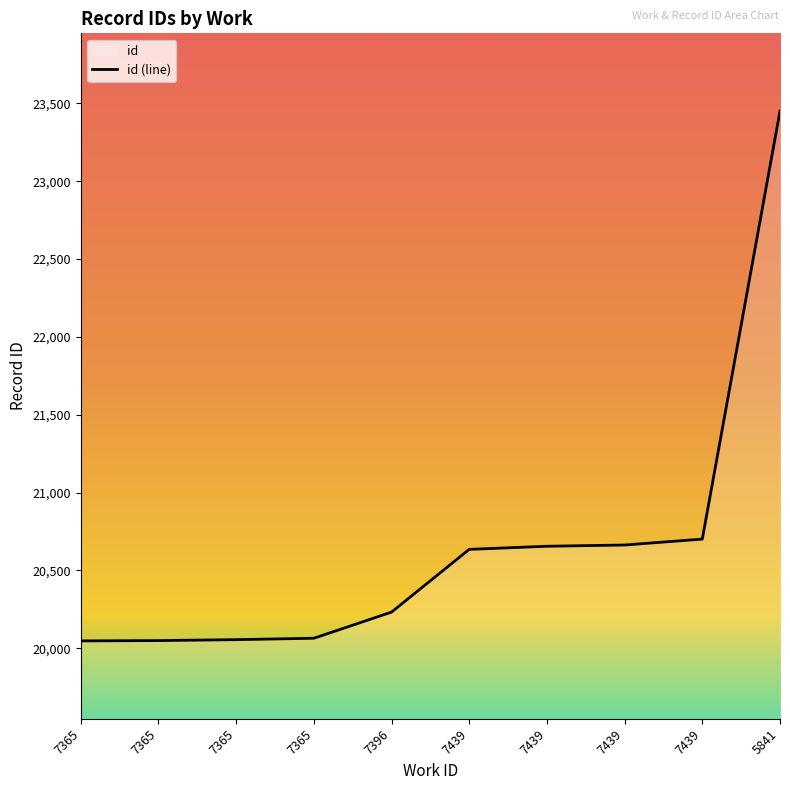

Count the number of categories in the chart.

10